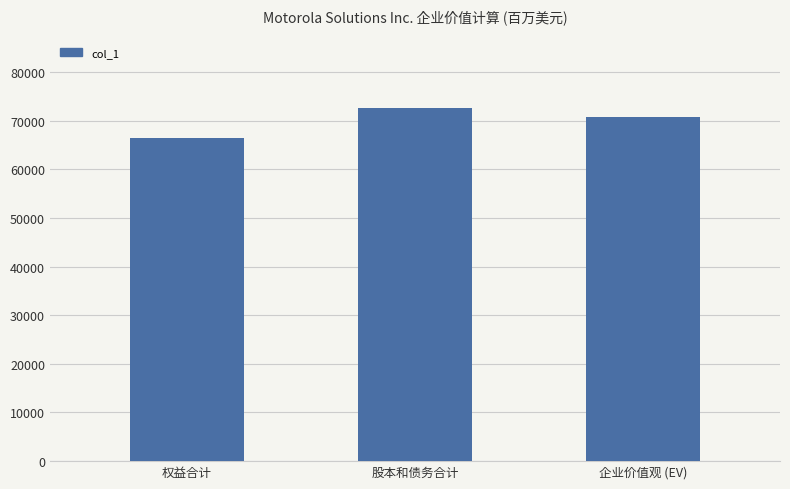

What is the difference between the values at 权益合计 and 企业价值观 (EV)?

4313